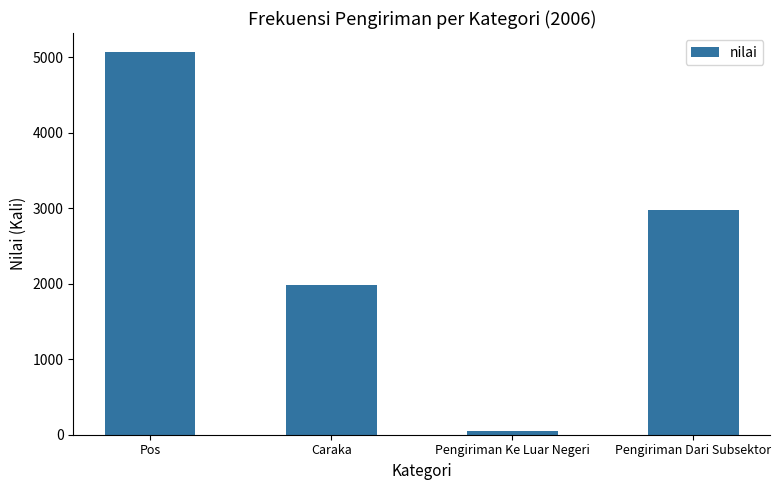

What is the label of the 1st bar from the left?

Pos